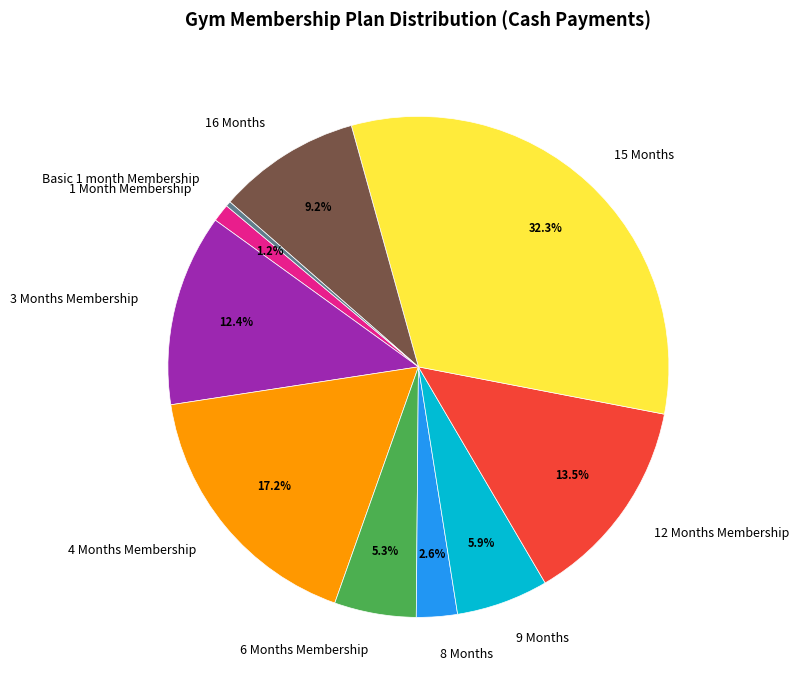

To the nearest percent, what is the difference between the 6 Months Membership and 12 Months Membership slice percentages?

8%